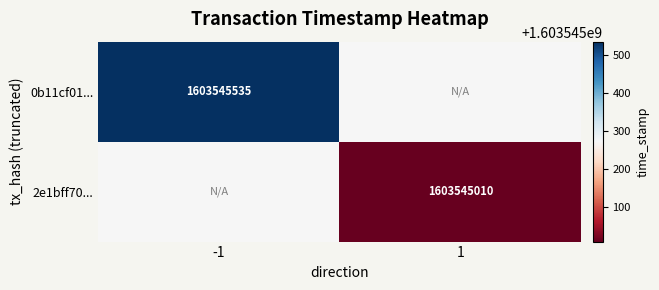

How many values in 0b11cf01da97bde453cdd16fc3f78f621fb12f8 are above zero?

1